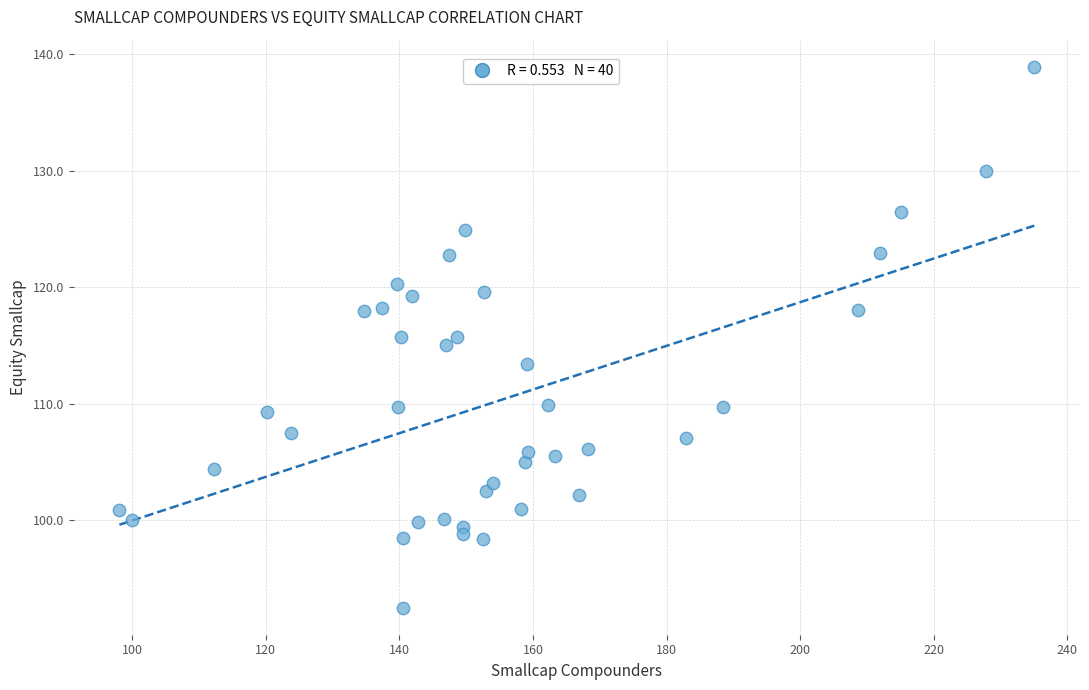

What is the range of X values (max minus min)?

136.9